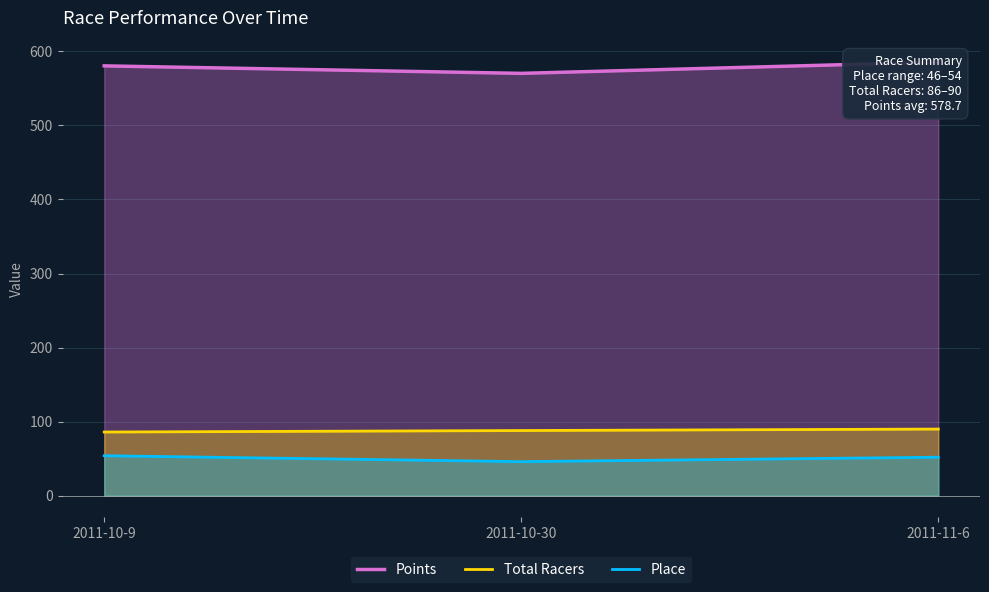

List the series in order of their peak value, lowest first.

Place, Total Racers, Points